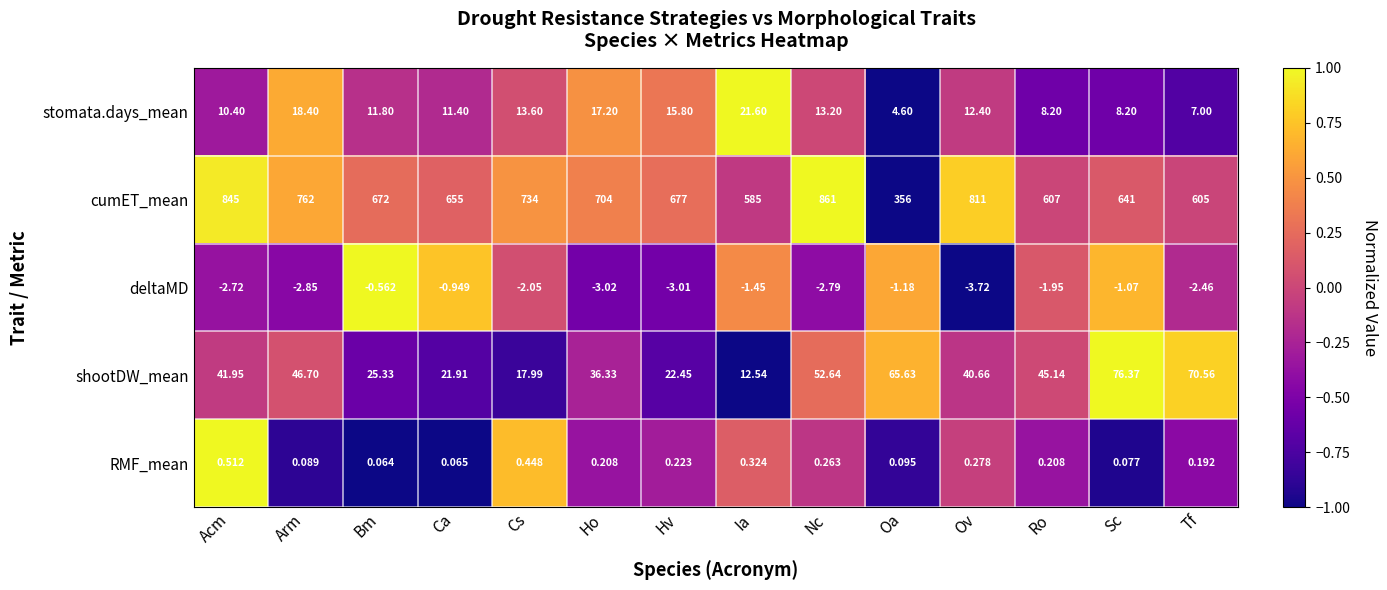

How many series are shown in this chart?

5